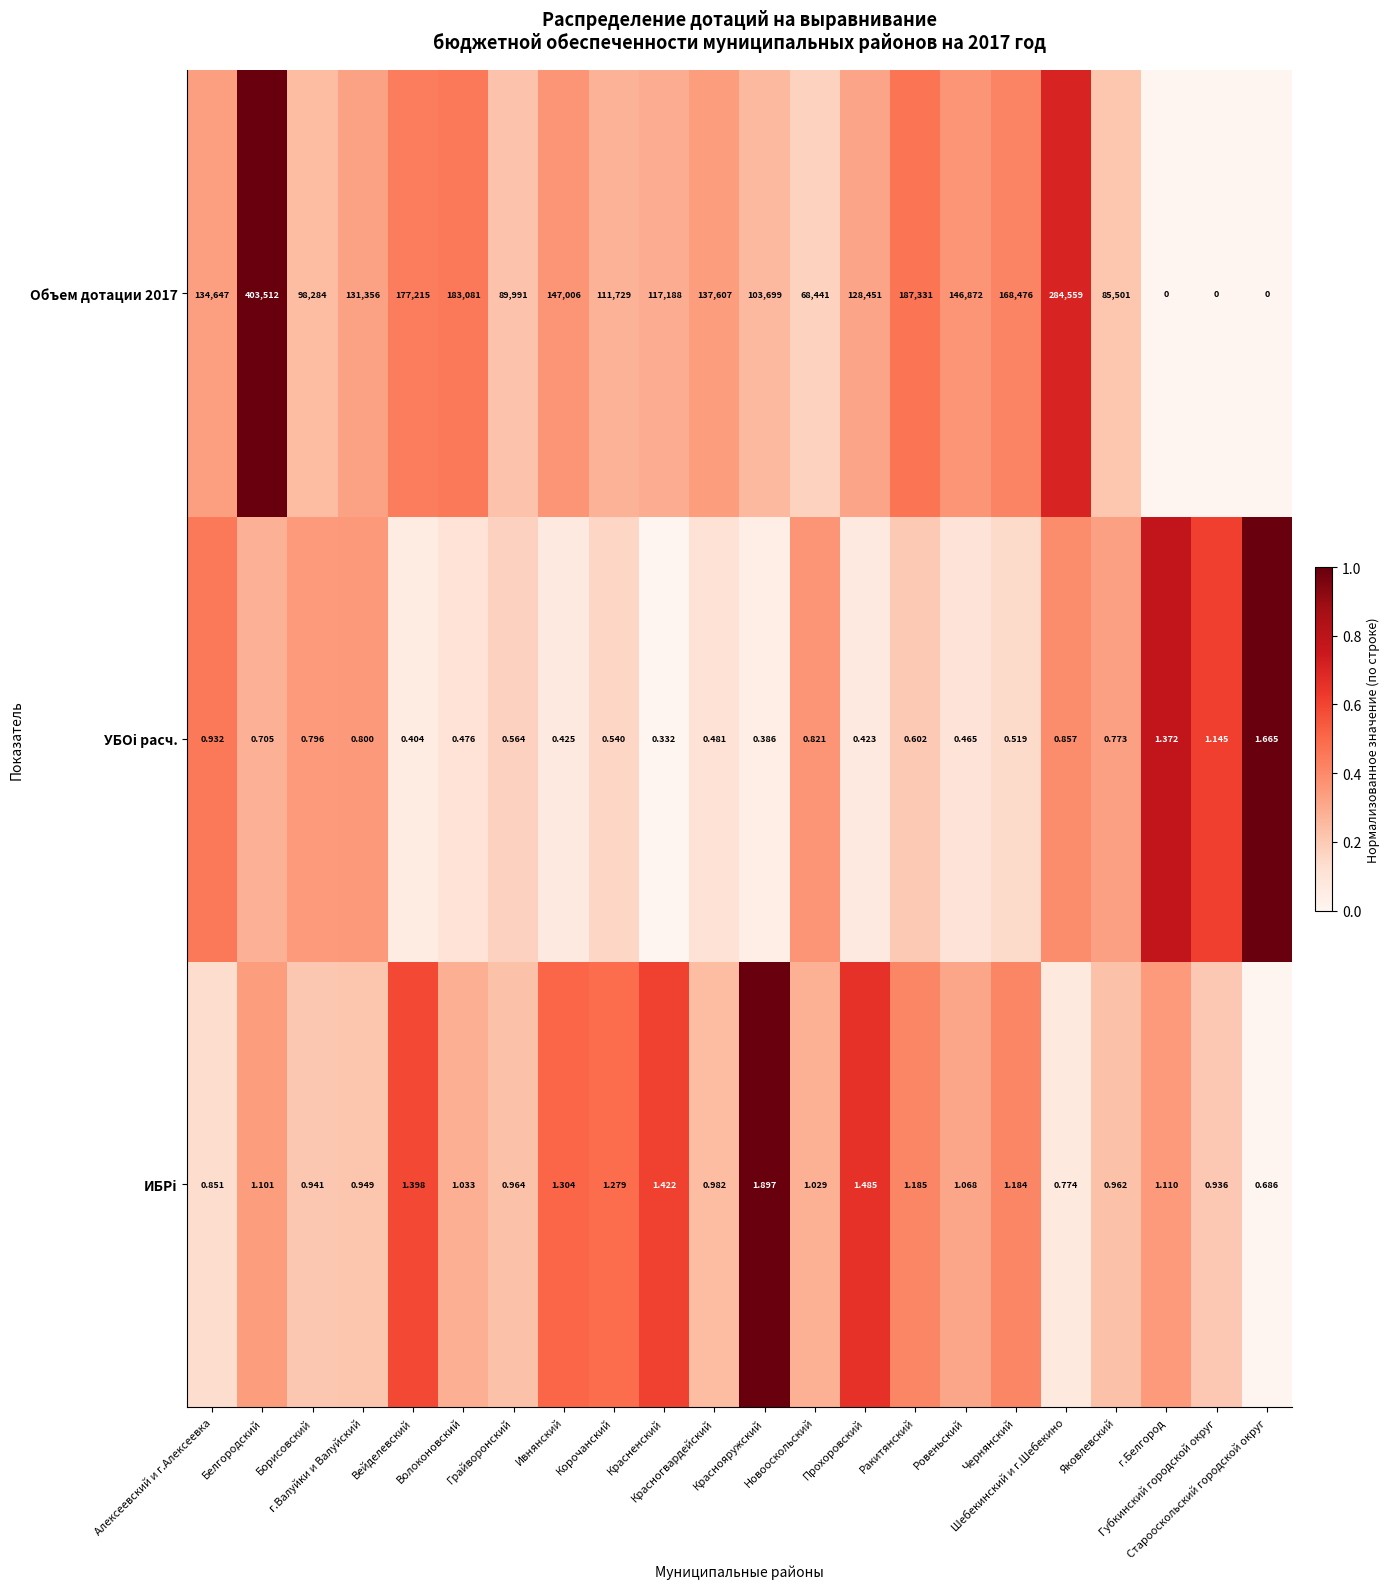

Which series has the largest total across all categories?

Объем дотации 2017